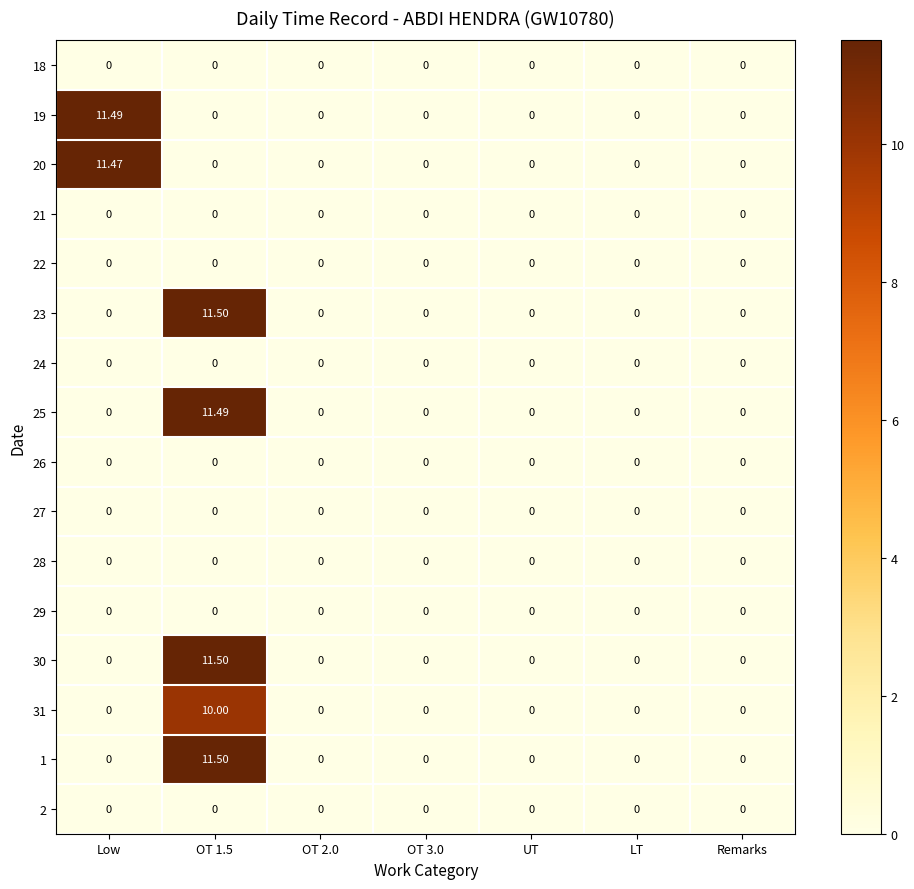

Which series changed the most between Low and OT 2.0?

19